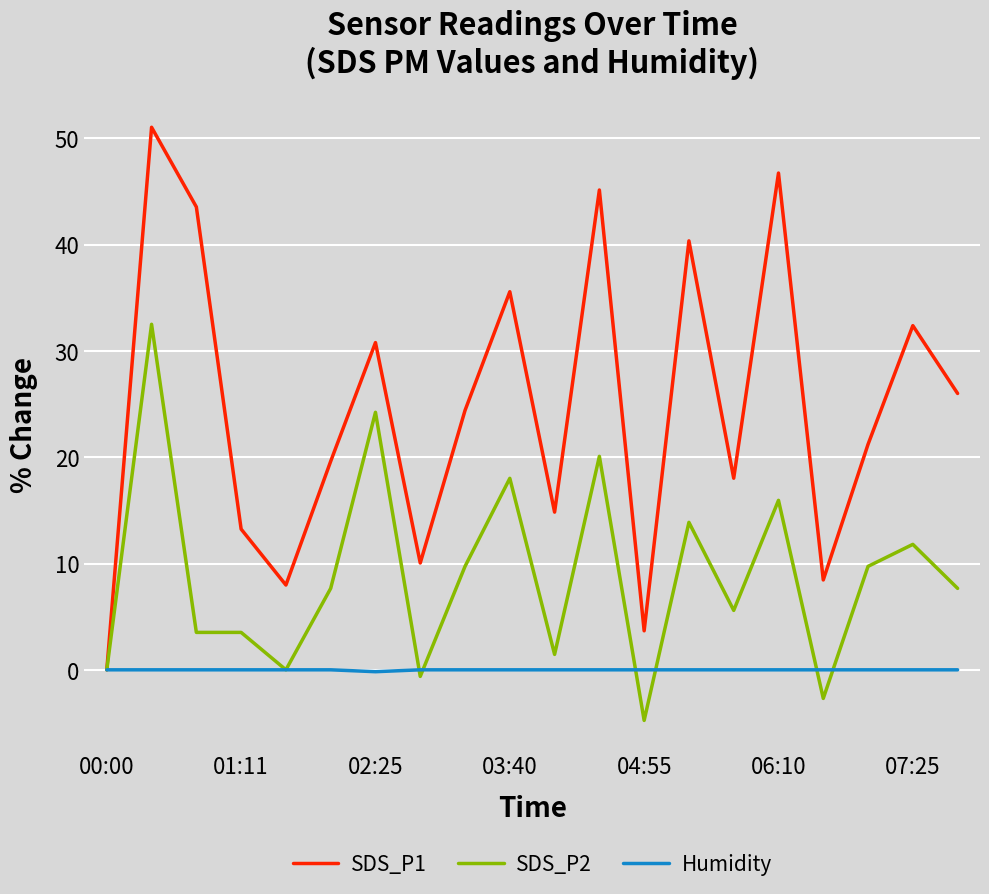

What is the smallest value displayed?

-4.8